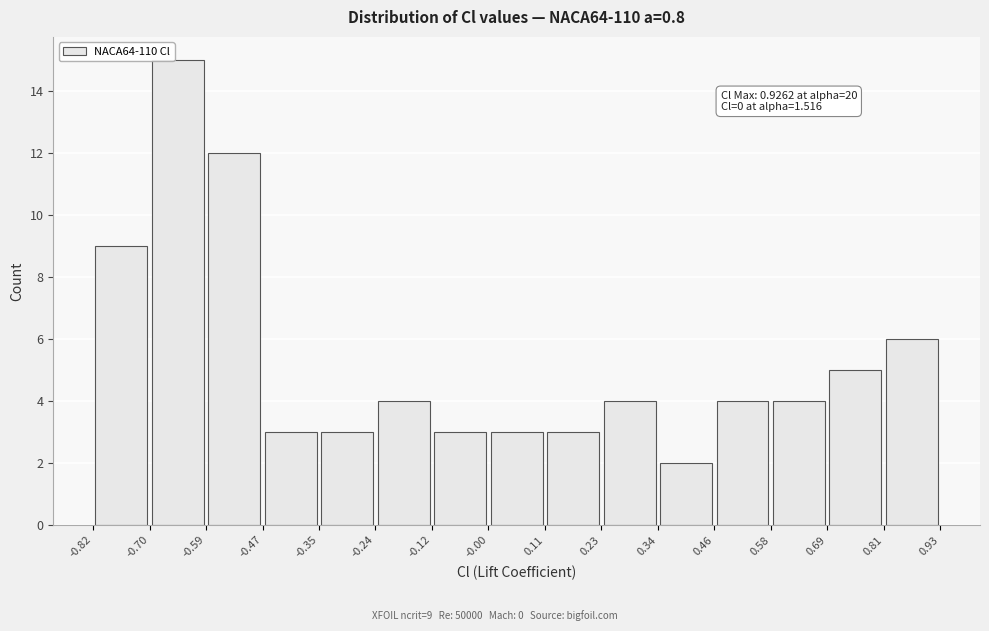

Over which range of the x-axis is the bar tallest?

-0.70 to -0.59